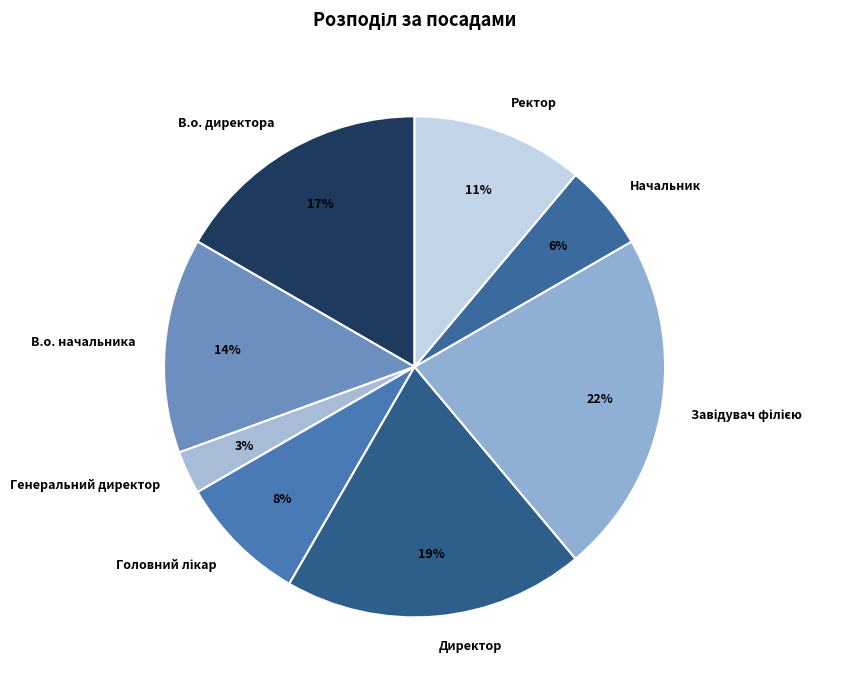

Is there a majority slice in this chart?

No